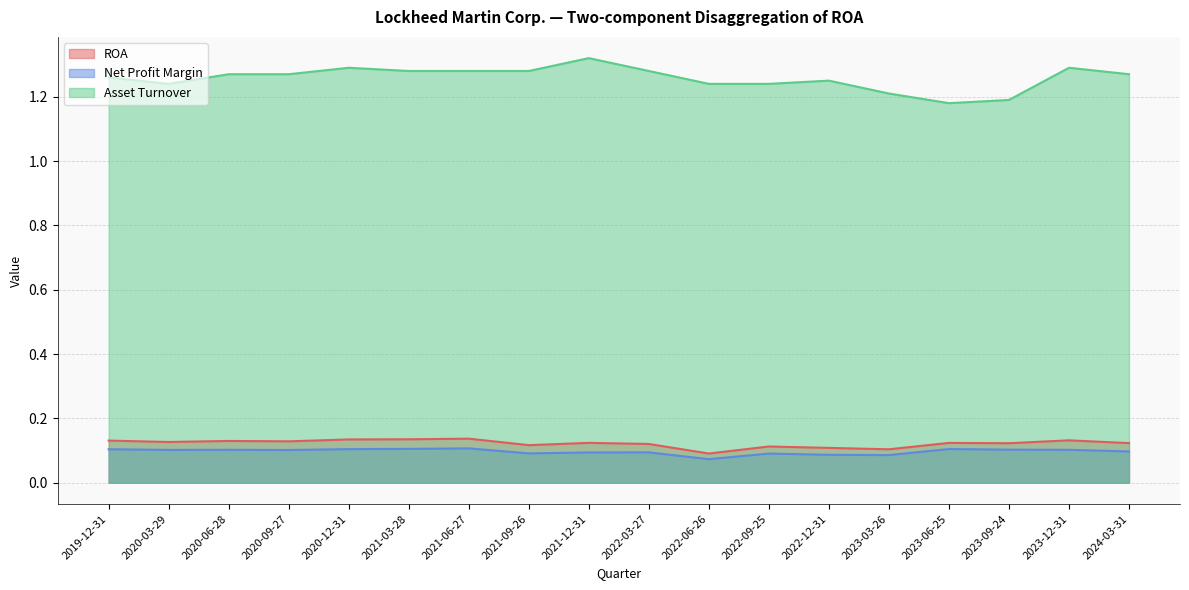

What is the value of the Asset Turnover point at the 18th from the left?

1.3